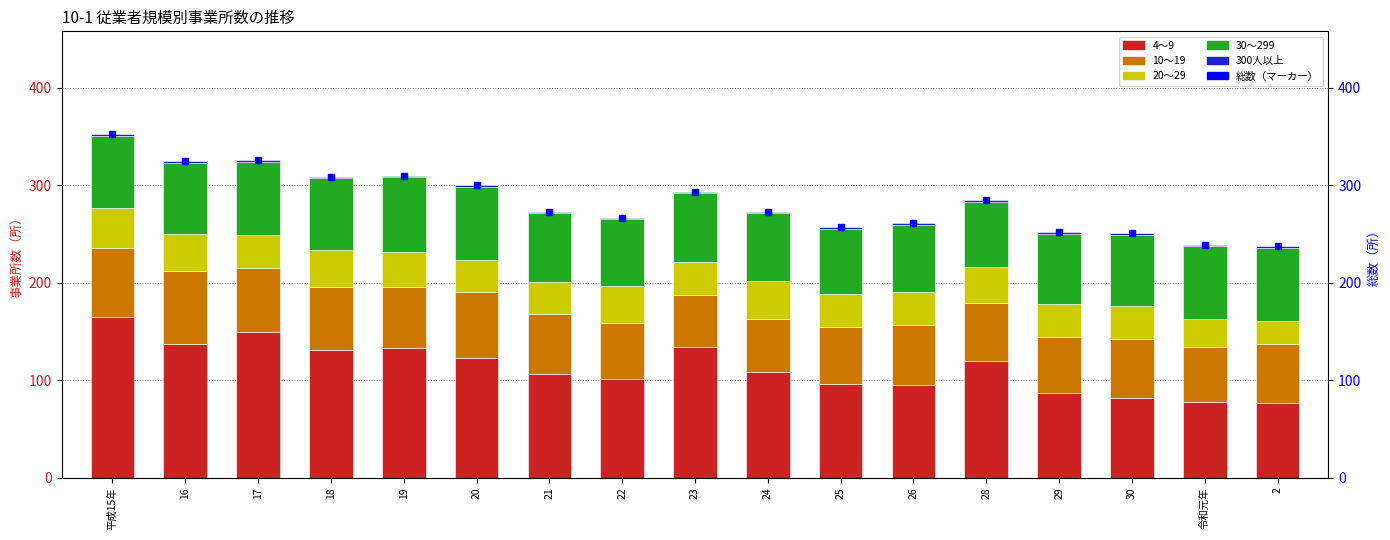

Which series has the largest total across all categories?

総数